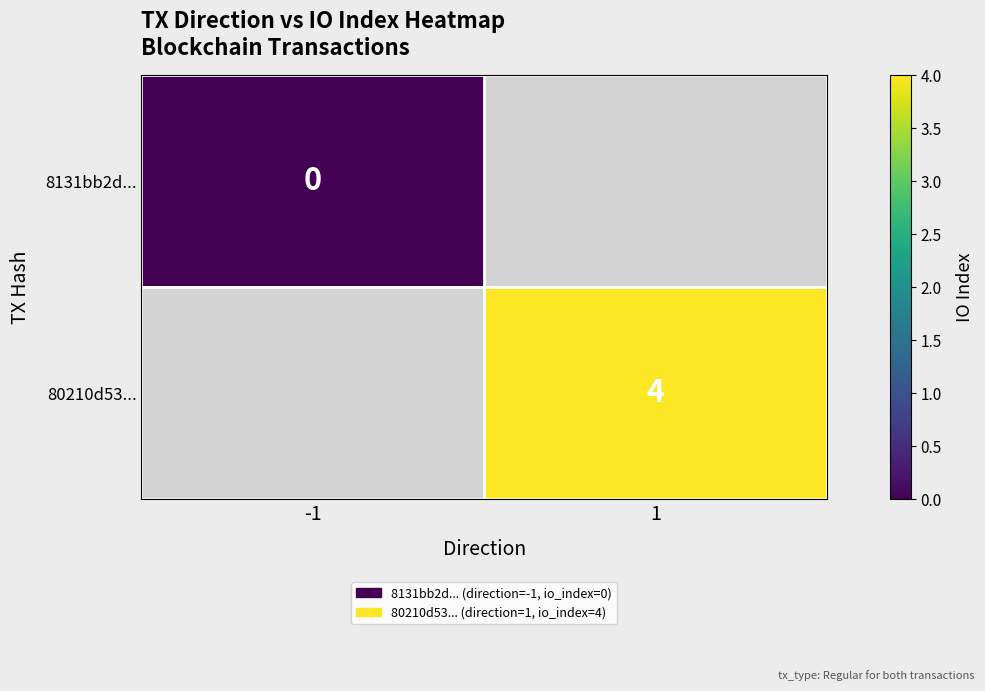

Is the value of 80210d53... at 1 greater than the value of 8131bb2d... at -1?

Yes